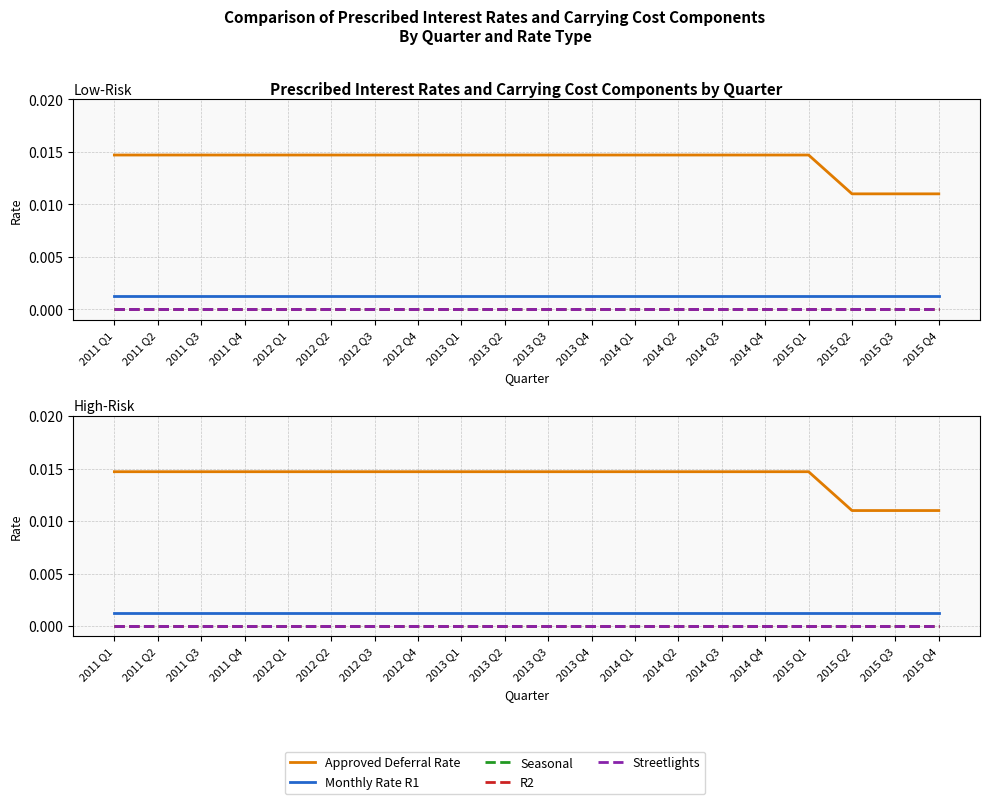

At 2012 Q2, list the series in order from largest to smallest.

Approved Deferral Rate, Monthly Rate R1, Seasonal, R2, Streetlights